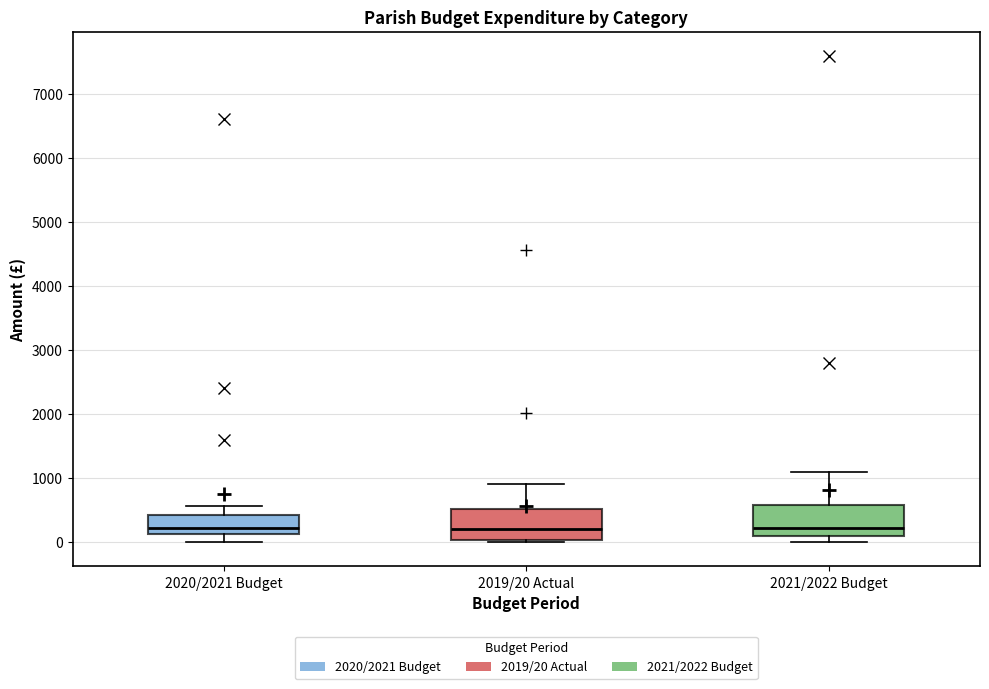

Reading left to right, transcribe this box plot: for each box, give where its median line is, the range the box spans, and where its two whiskers end, as read against the y-axis. The values are not printed on the chart, so give them approximately, as read against the axis.

2020/2021 Budget: median 200, box 100 to 400, whiskers 0 to 600
2019/20 Actual: median 200, box 0 to 500, whiskers 0 (just below the box's lower edge) to 900
2021/2022 Budget: median 200, box 100 to 600, whiskers 0 to 1100